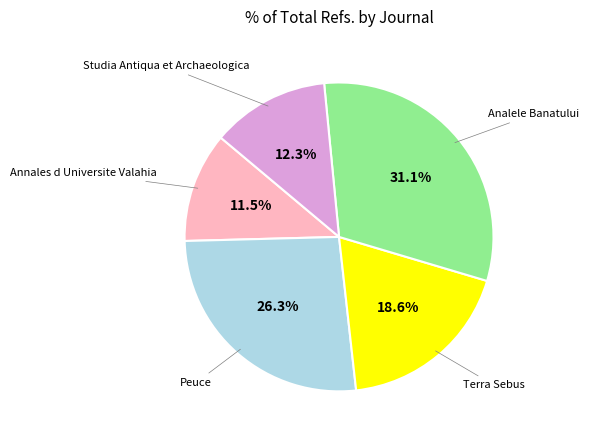

To the nearest percent, what is the average slice percentage?

20%